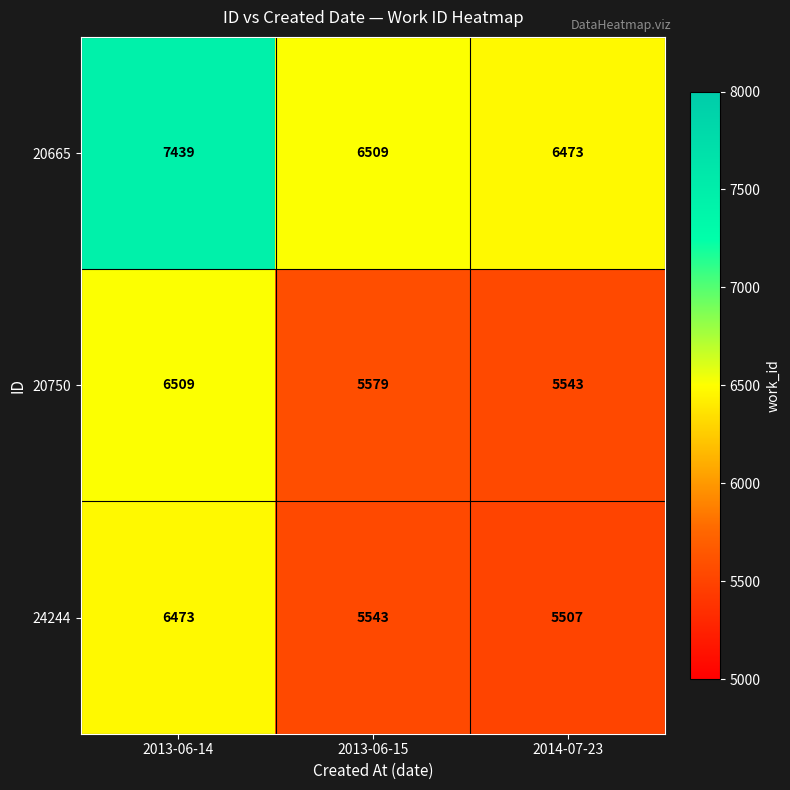

What is the average value of the 20665 series?

6807